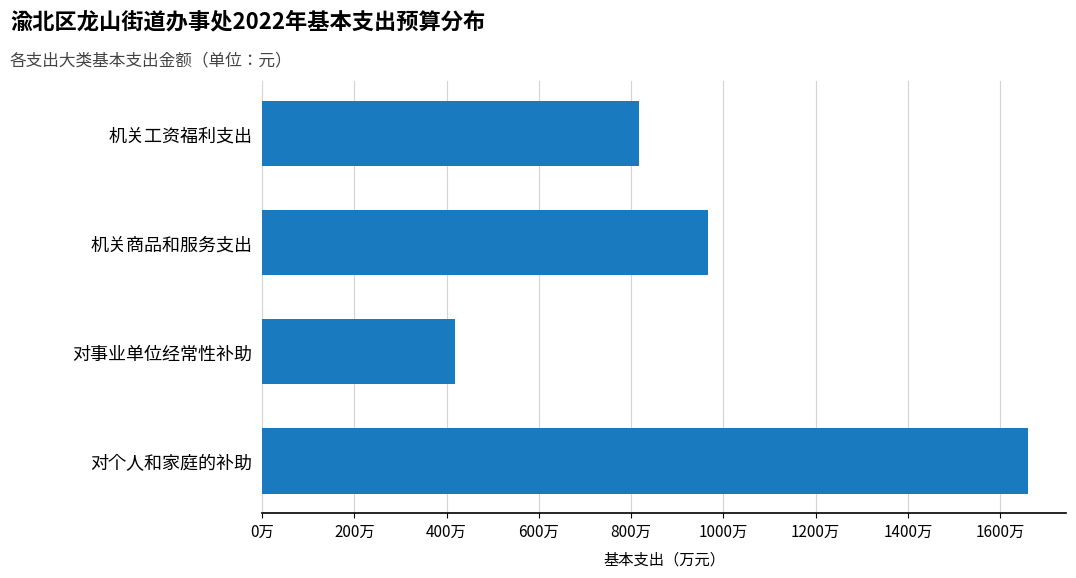

Does the chart contain any negative values?

No